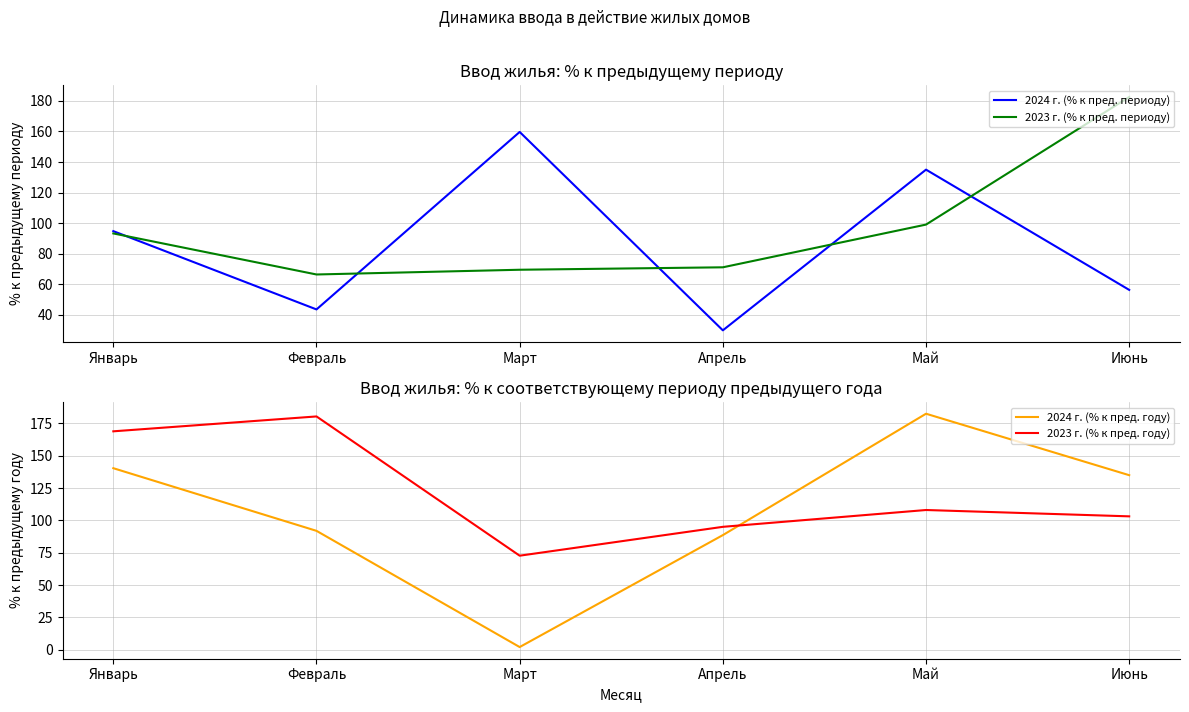

At which category is the sum across all series the highest?

Май